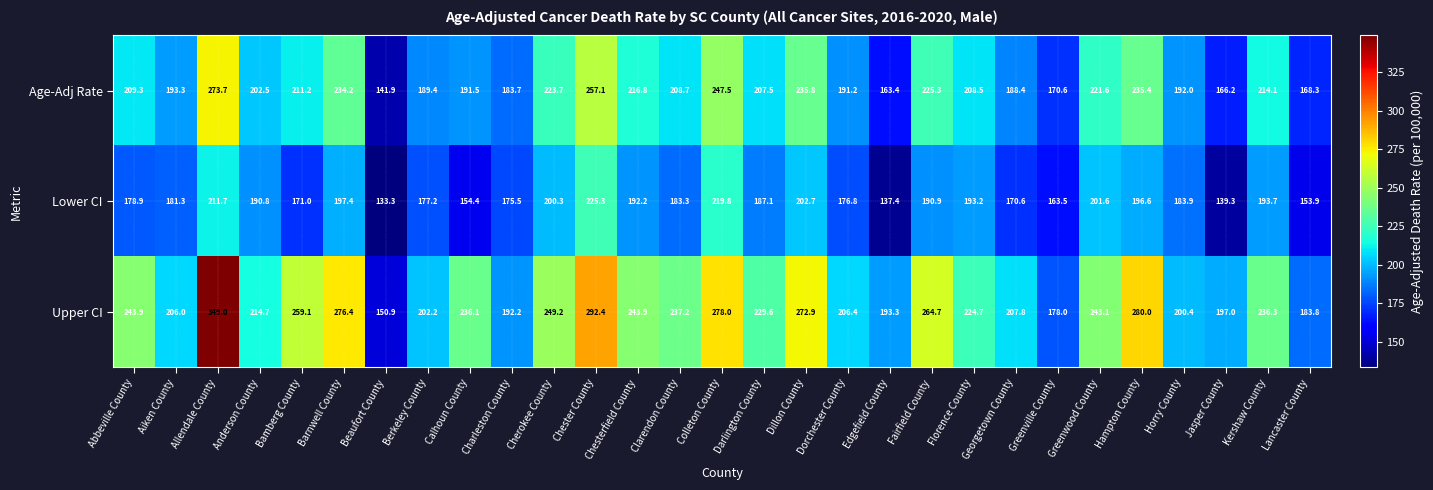

What is the sum of all Upper CI values?

6749.2